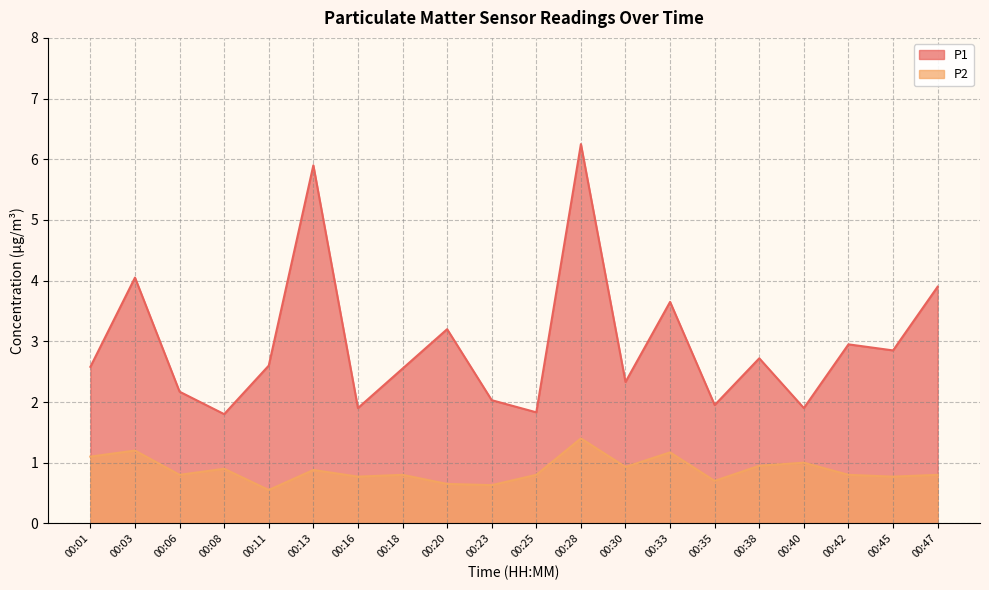

Does the chart display data point markers on the line(s)?

No